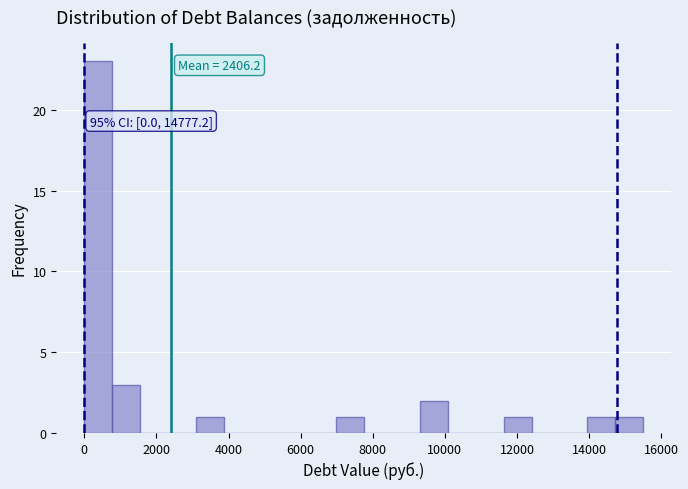

Read against the x-axis, roughly where is the centre of the tallest bar?

400